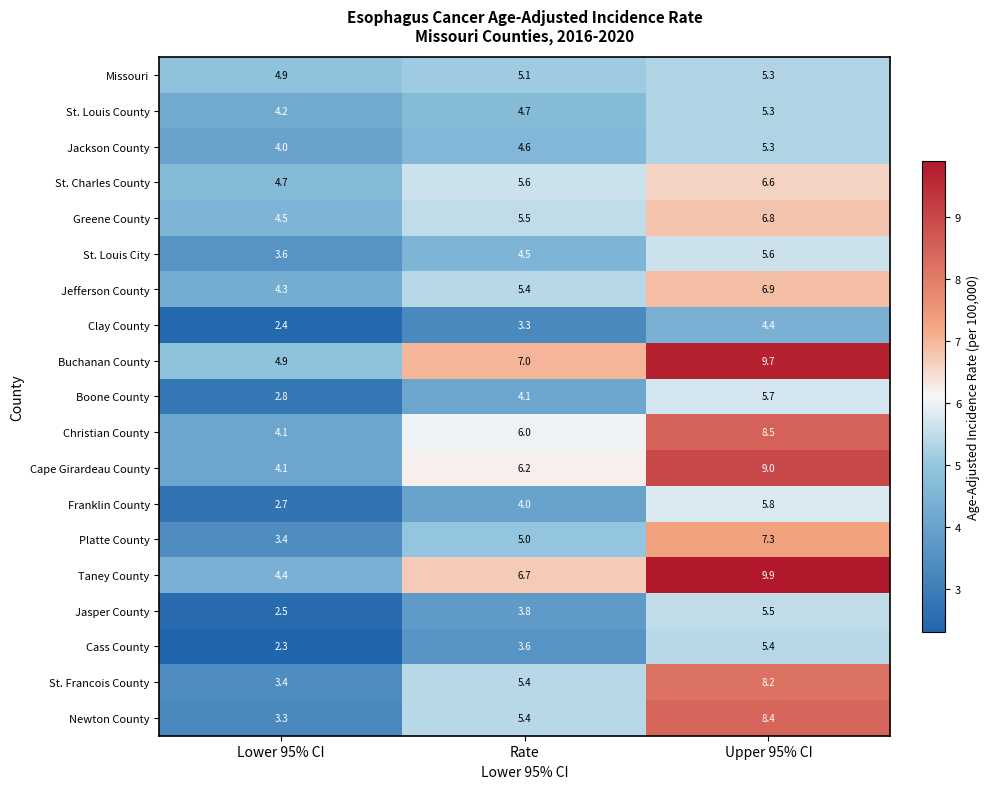

What is the smallest value displayed?

2.3